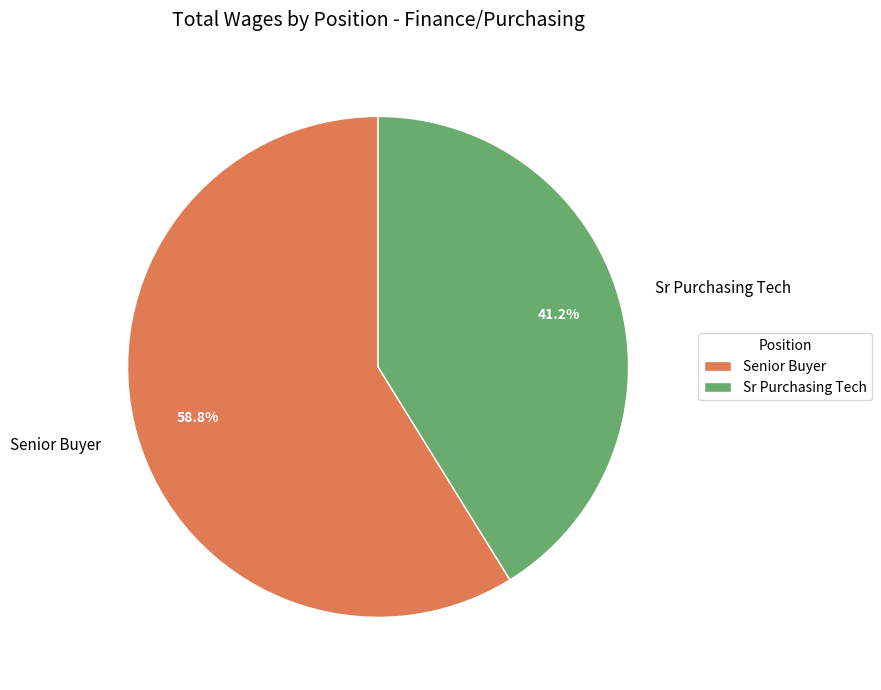

Count the number of slices in the pie.

2